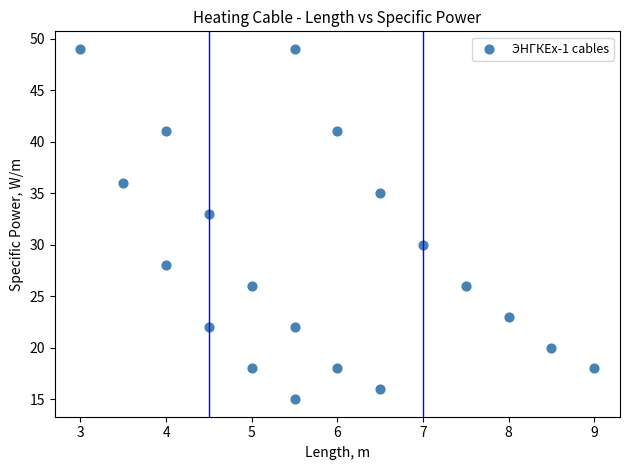

What is the range of Y values (max minus min)?

34